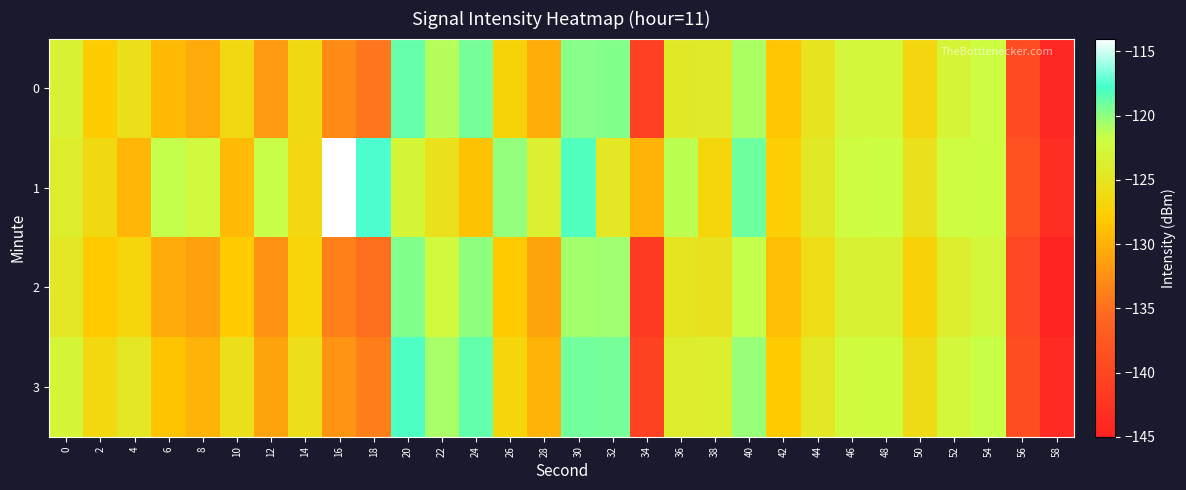

How many categories are shown in the chart?

30